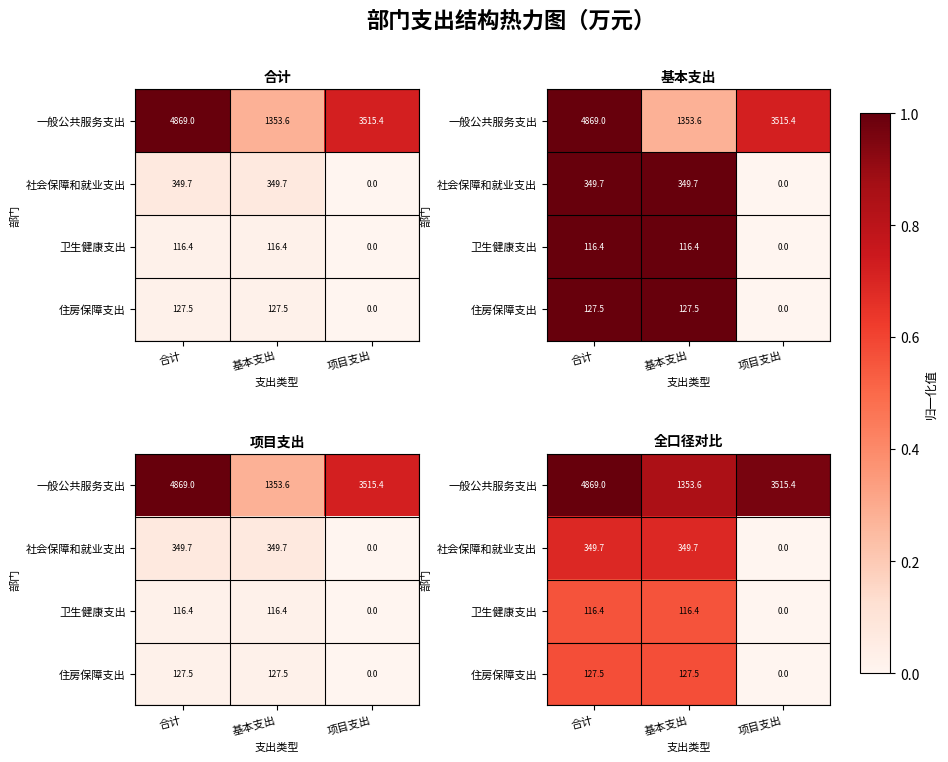

At which category does the chart reach its peak across all series?

合计